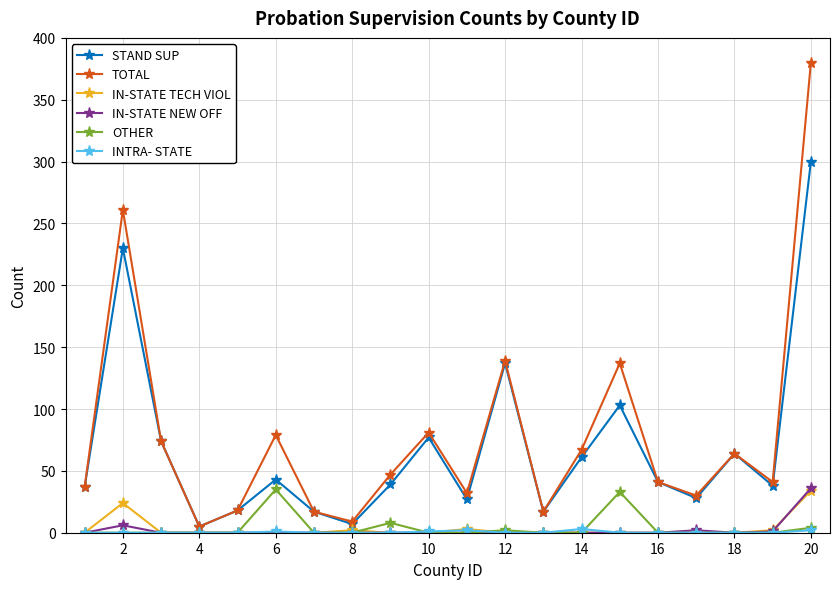

Which series has the largest range (max minus min)?

TOTAL